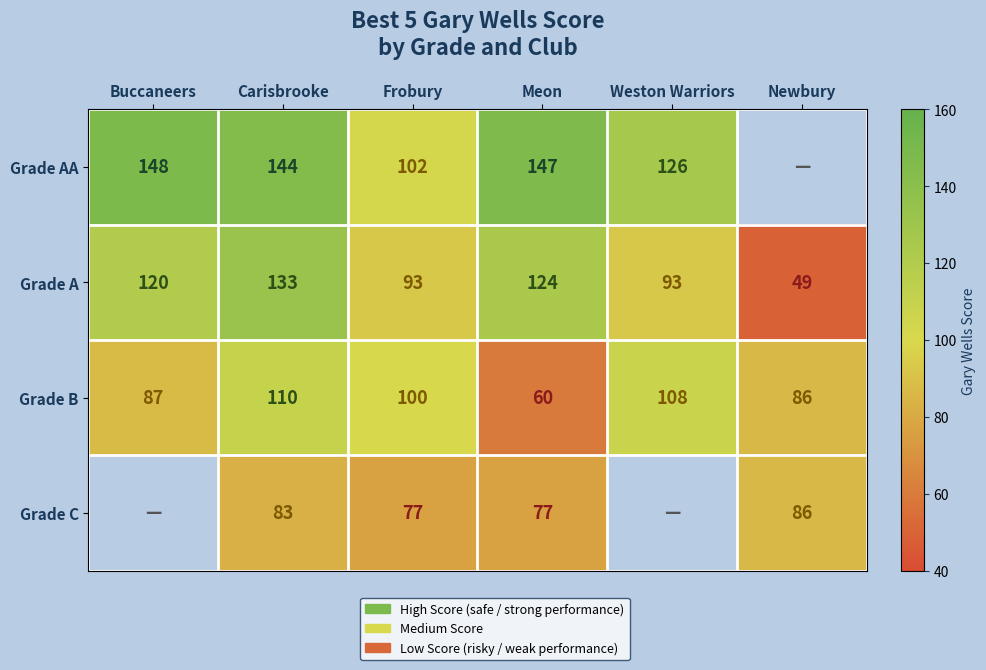

Is the value of Grade B at Meon greater than the value of Grade C at Newbury?

No